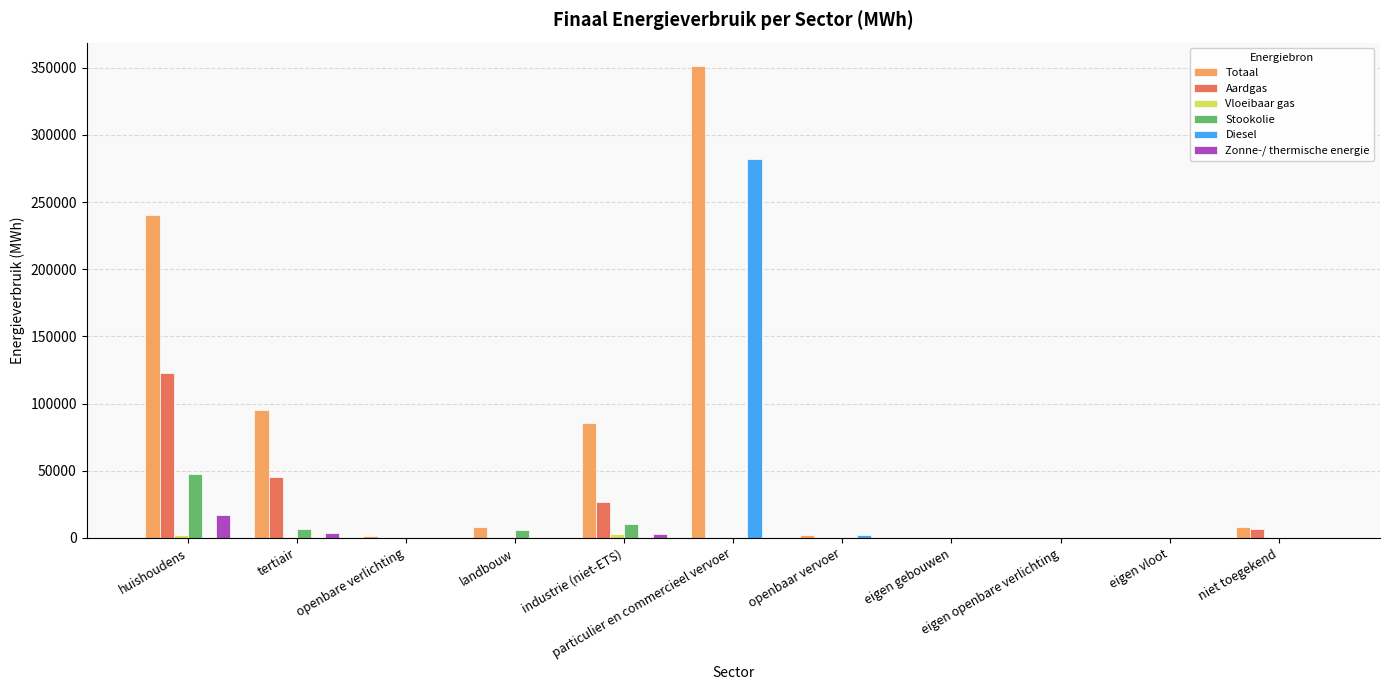

Where is Totaal nearest to the value 175549?

huishoudens